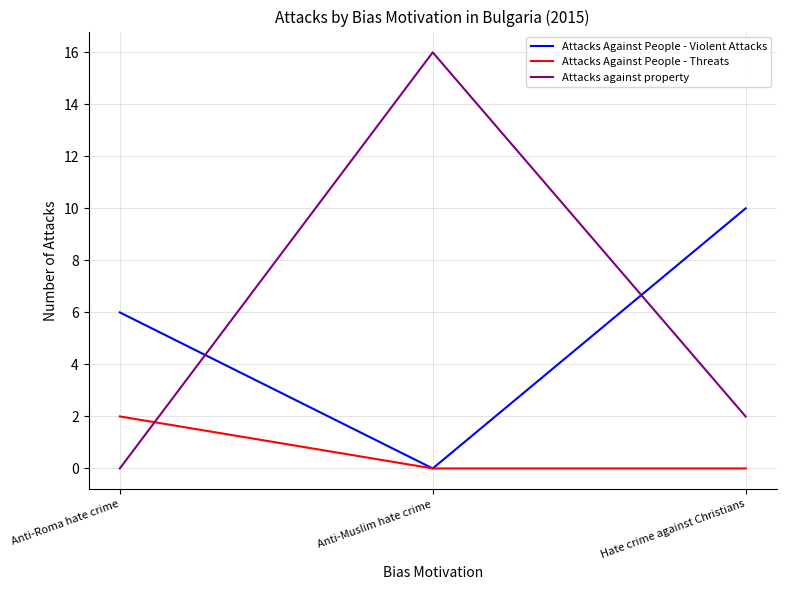

The Attacks Against People - Violent Attacks series shows 10 at Hate crime against Christians. True or false?

True